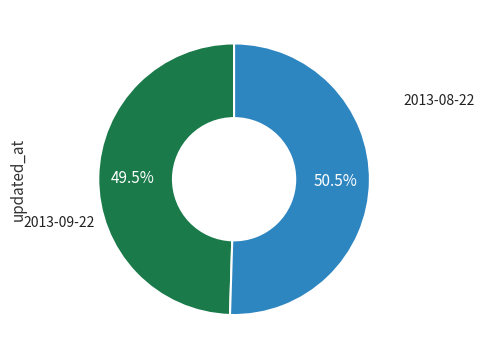

Is there a majority slice in this chart?

Yes